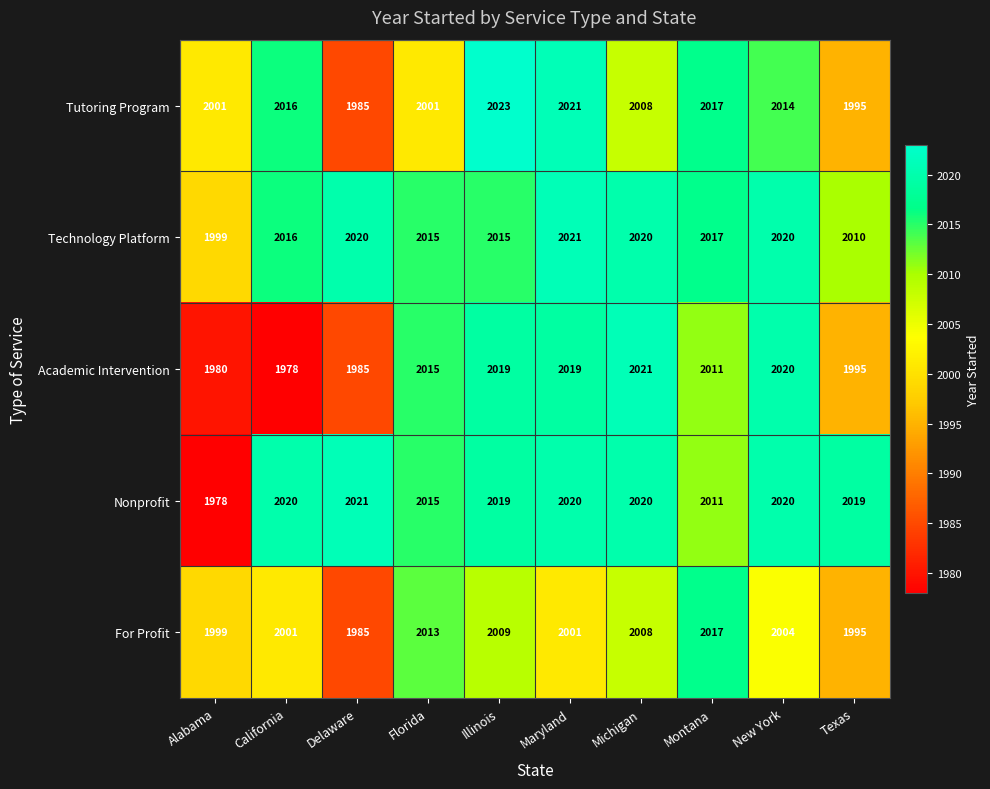

What is the sum of all Nonprofit values?

20143